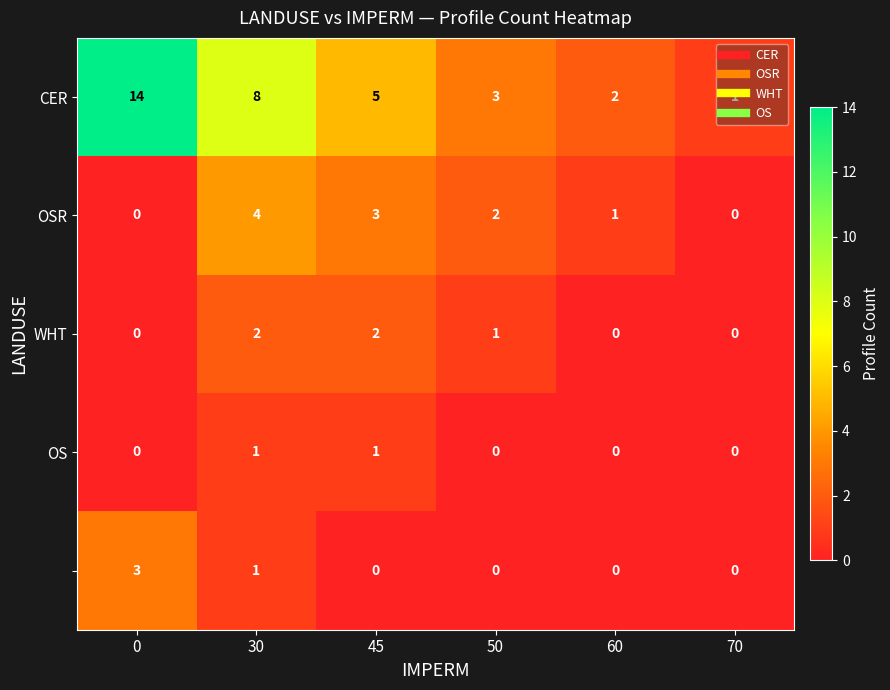

What is the total value across all series at 60?

3